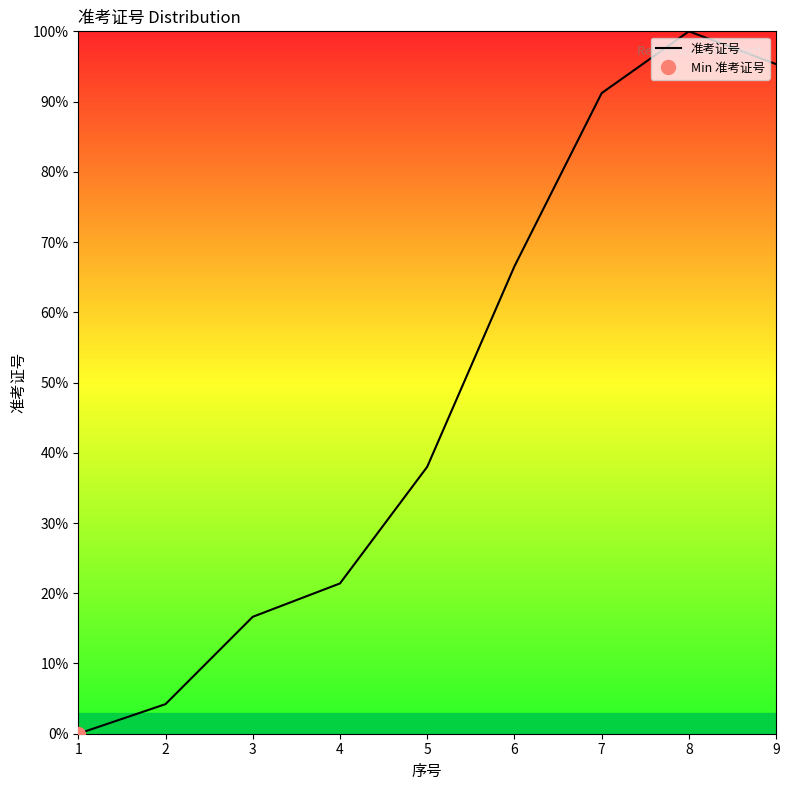

Reading left to right, transcribe all the data shown in this chart.

1=0.0	2=4.2	3=16.6	4=21.4	5=38.0	6=66.5	7=91.2	8=100.0	9=95.3